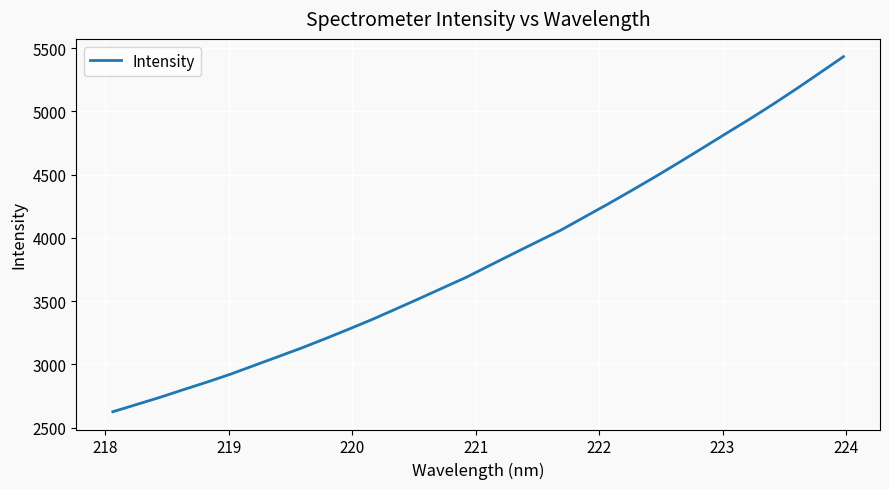

What is the maximum value shown in the chart?

5433.1